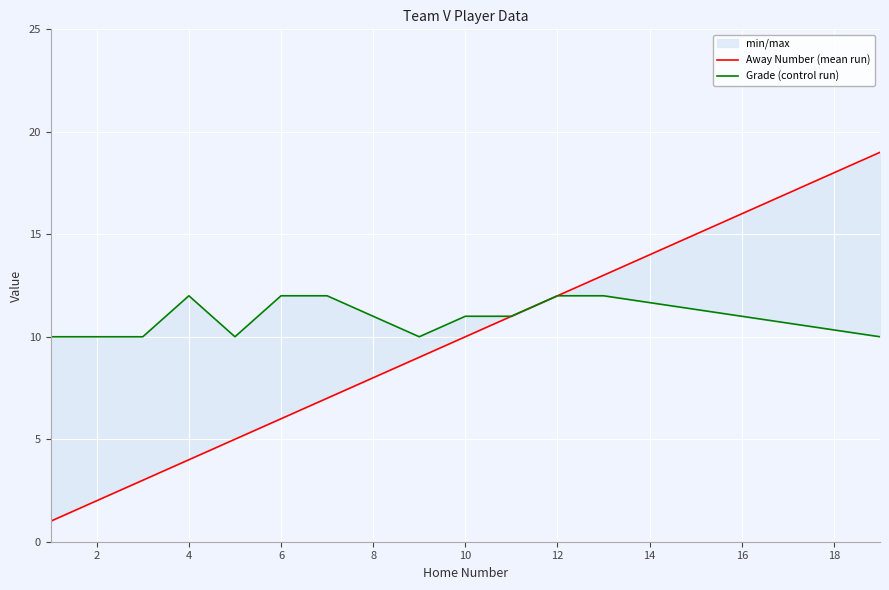

Count the number of categories in the chart.

13